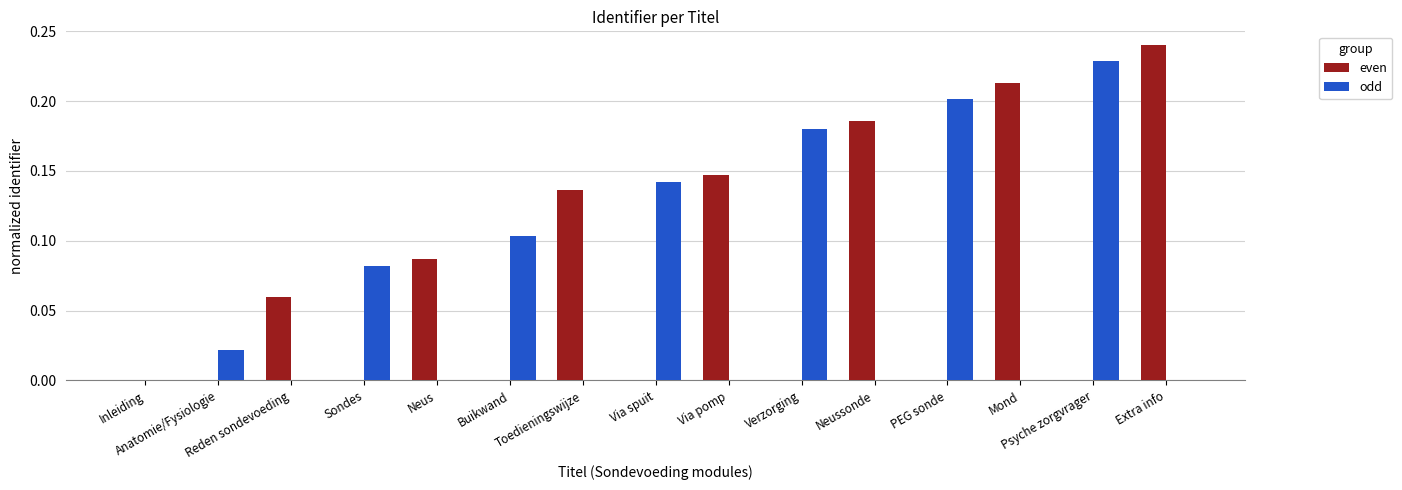

Count the number of data series in this chart.

2